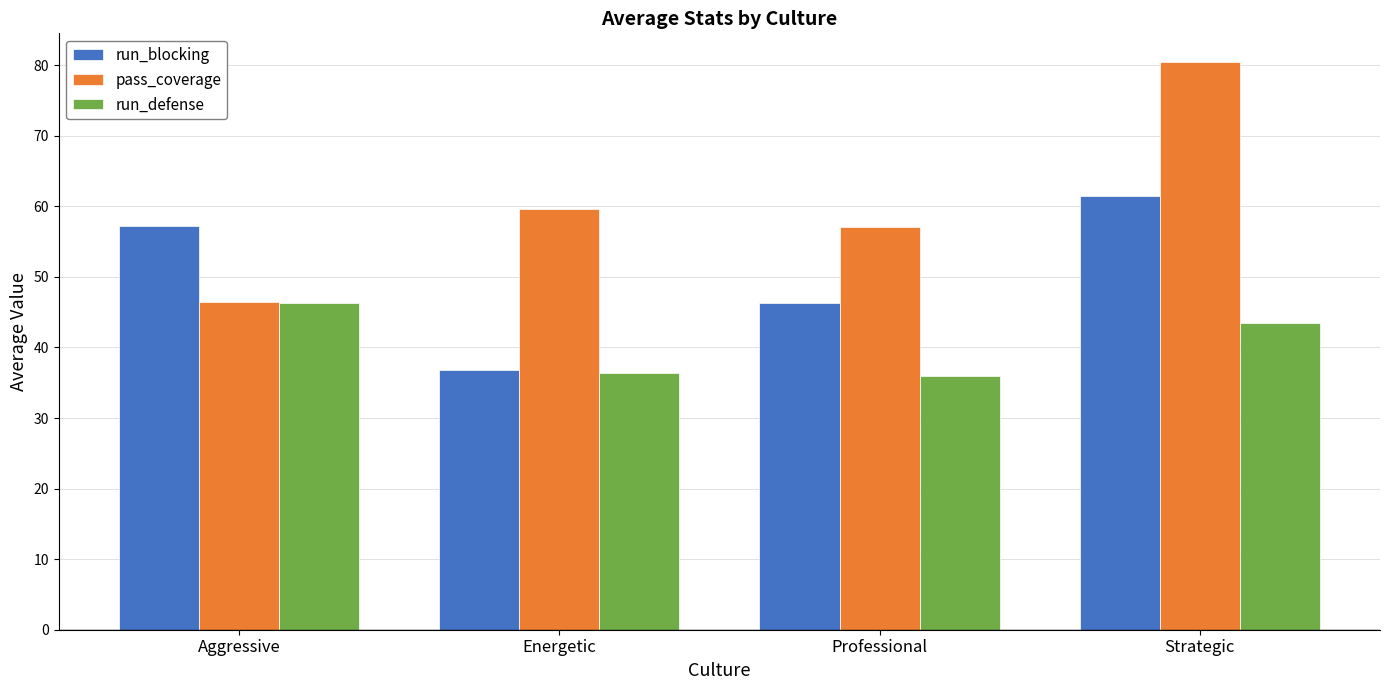

What is the average value of the run_blocking series?

50.5